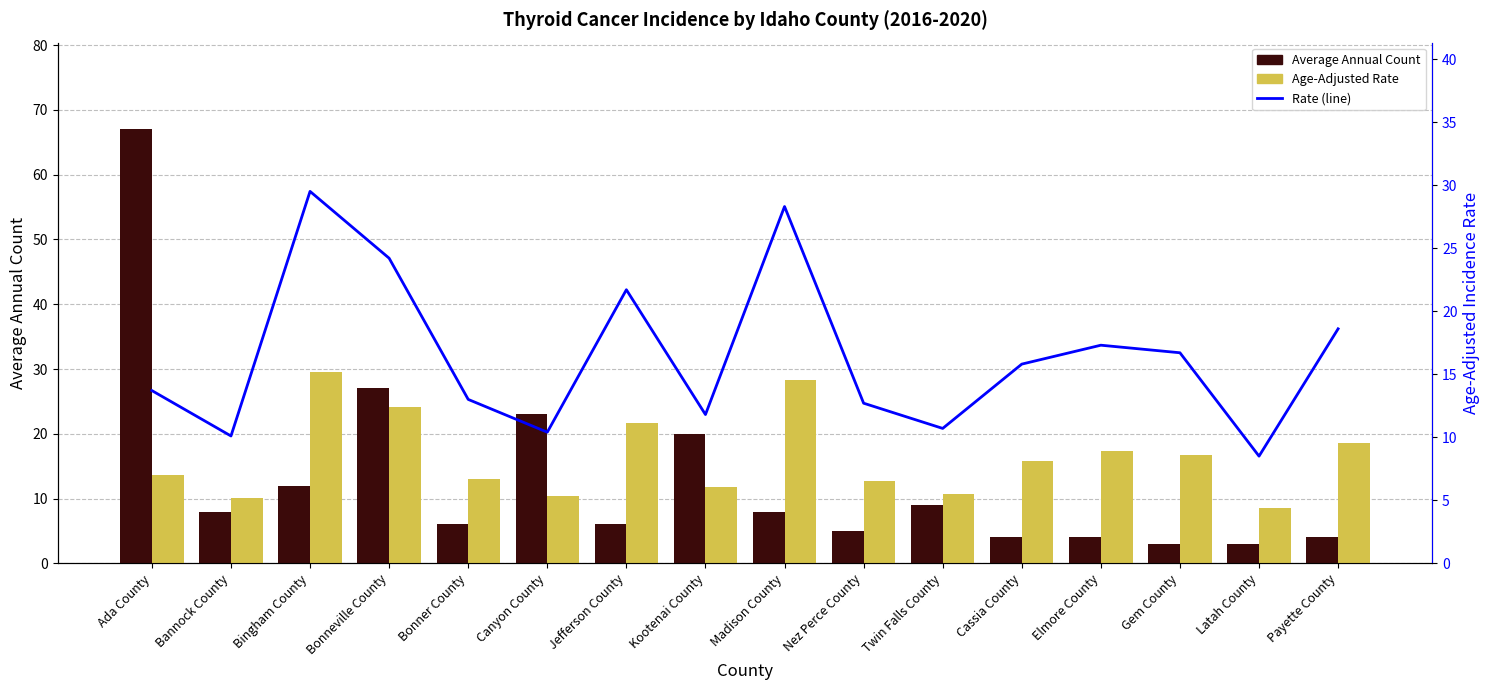

How many data points in Age-Adjusted Rate (line) are less than 15?

8